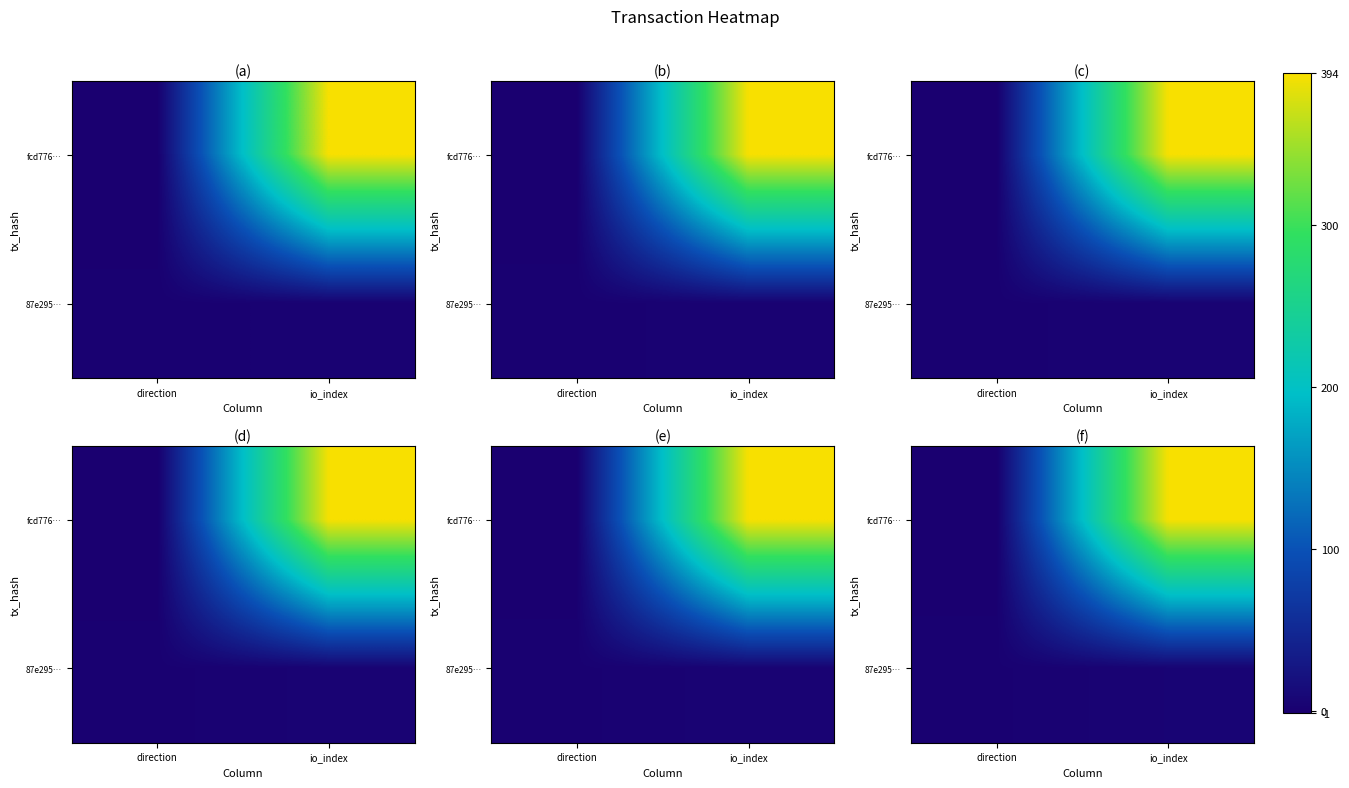

Rank the series by their average value, from lowest to highest.

87e295…, fcd776…